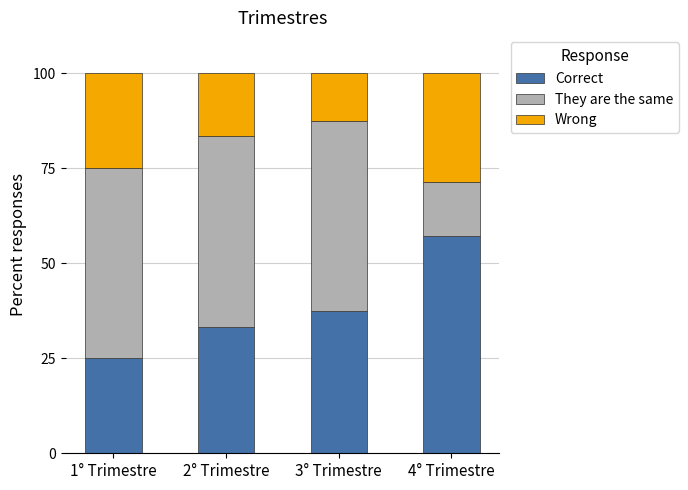

What is the sum of all Correct values?

153.0